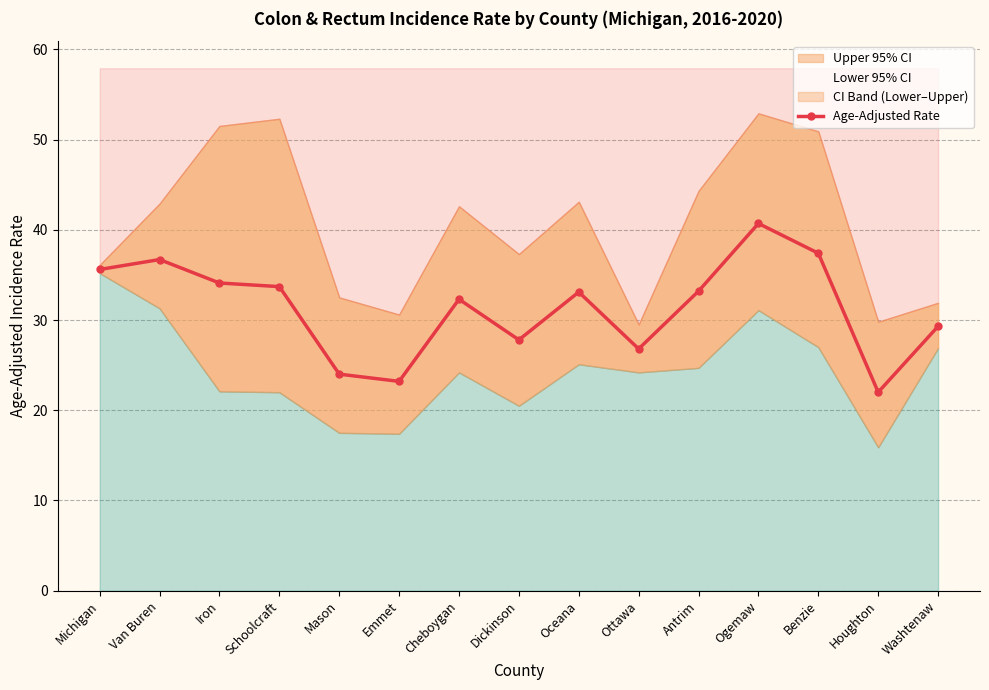

What is the approximate value at Ogemaw?

40.7